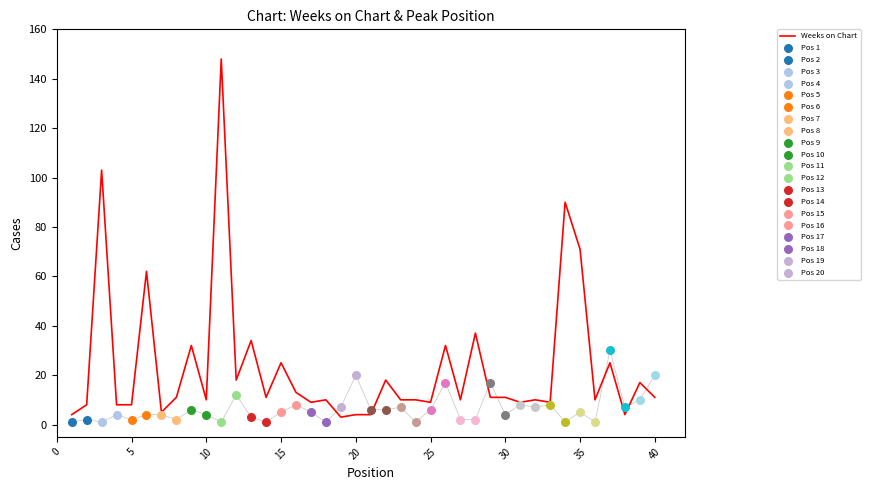

The value of Weeks on Chart at 20 is 4. True or false?

True